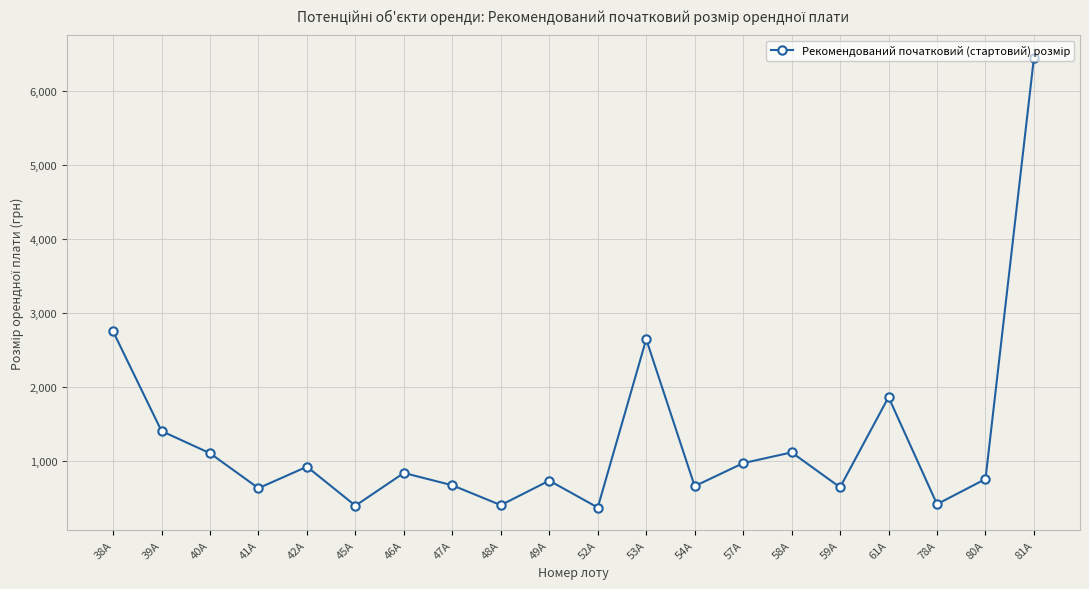

What is the value of the 4th point from the left?

629.3